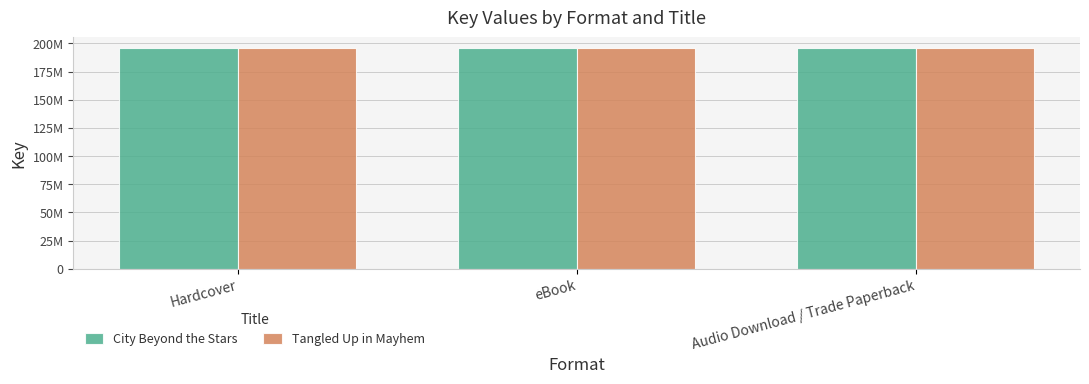

What is the spread (max minus min) of values at Audio Download / Trade Paperback?

3021